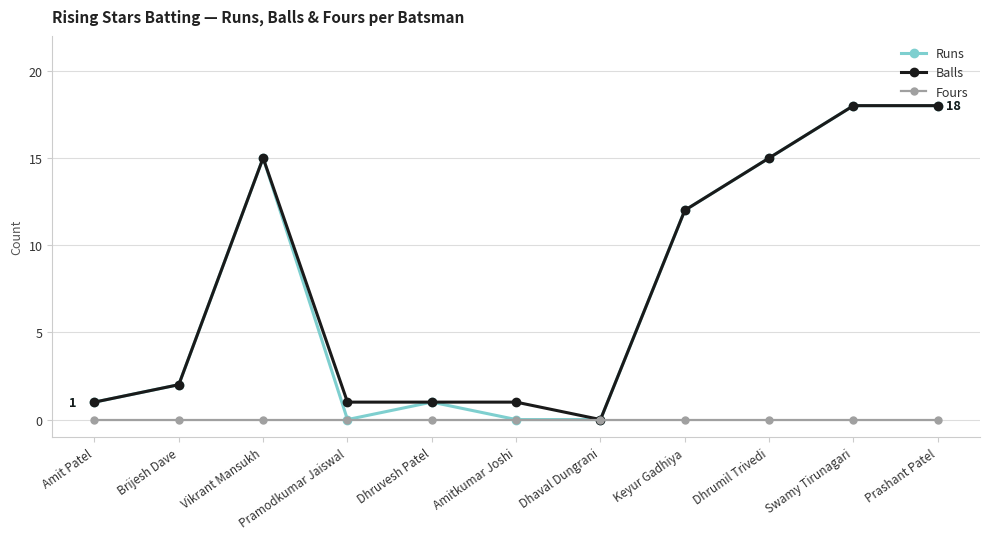

What is the total value across all series at Brijesh Dave?

4